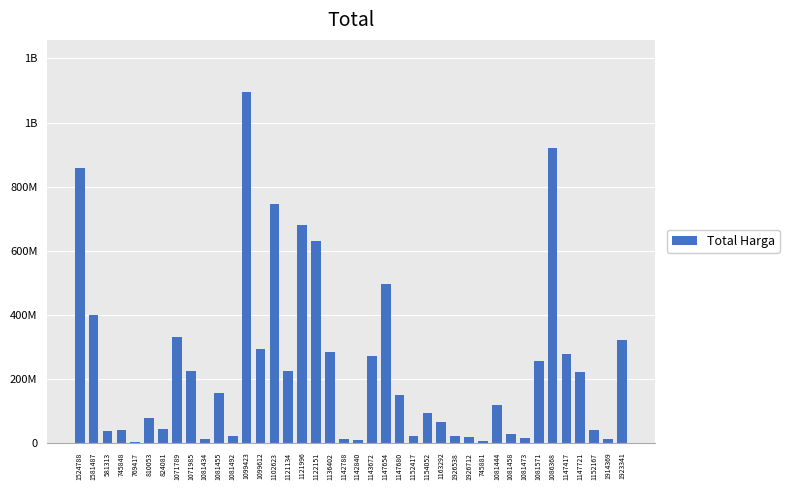

True or false: the data shows 14069600 at 1081473.

True